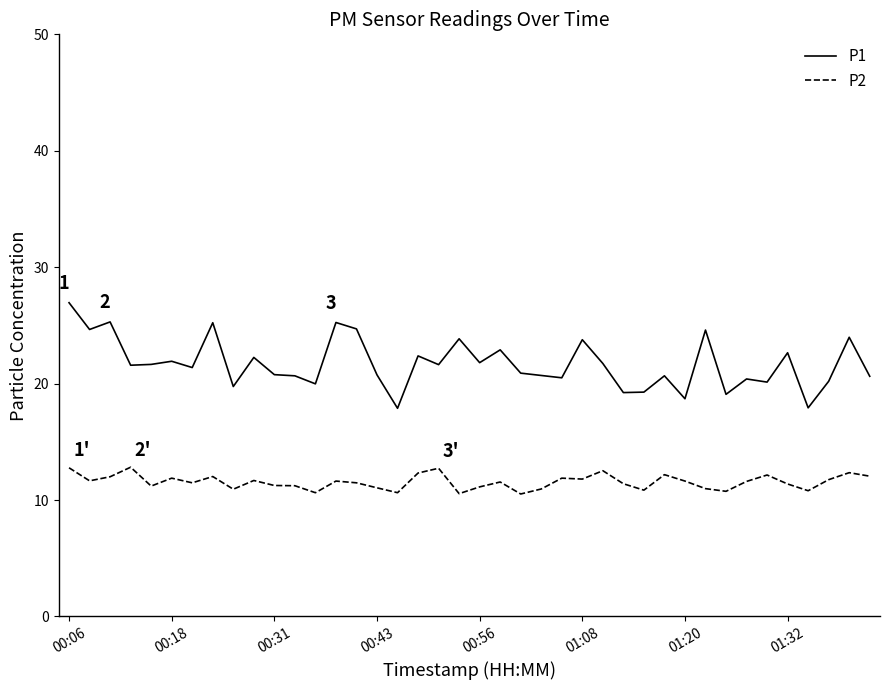

What is the difference between the second highest and second lowest values in the P1 series?

7.4